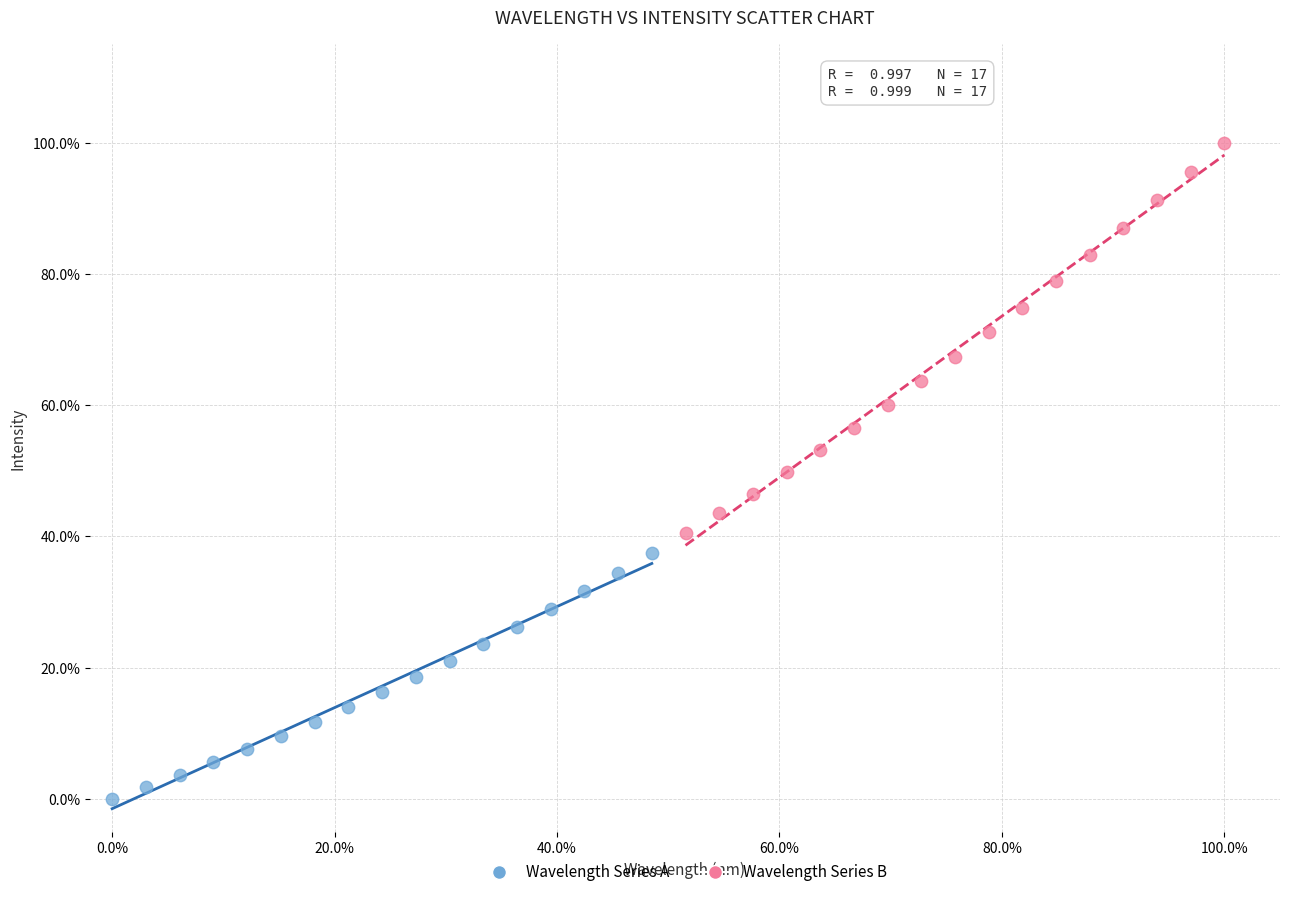

What are all the series names shown in the legend?

Wavelength Series A, Wavelength Series B